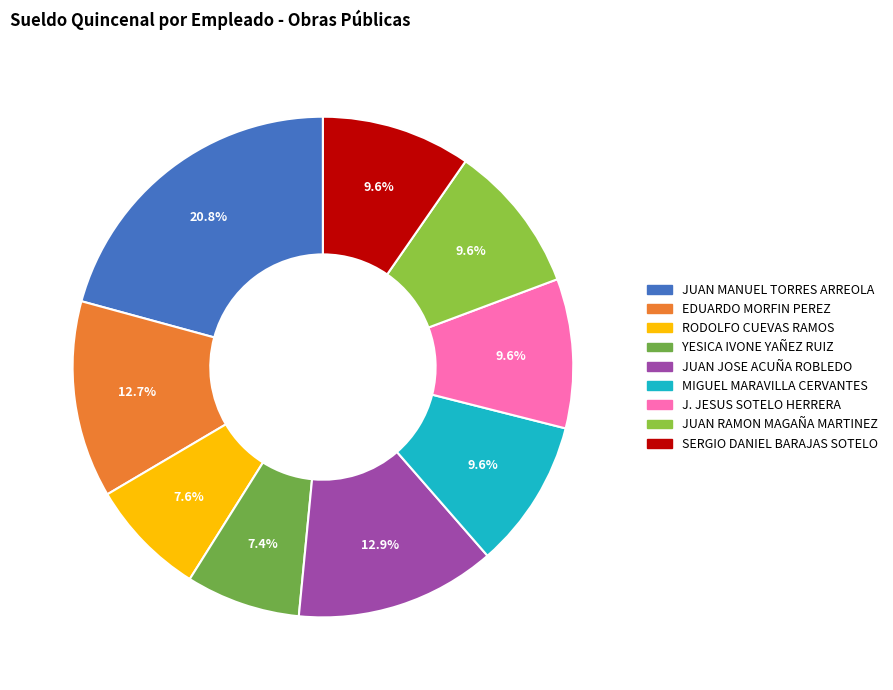

Approximately how many times larger is the value at JUAN JOSE ACUÑA ROBLEDO compared to JUAN MANUEL TORRES ARREOLA?

0.6